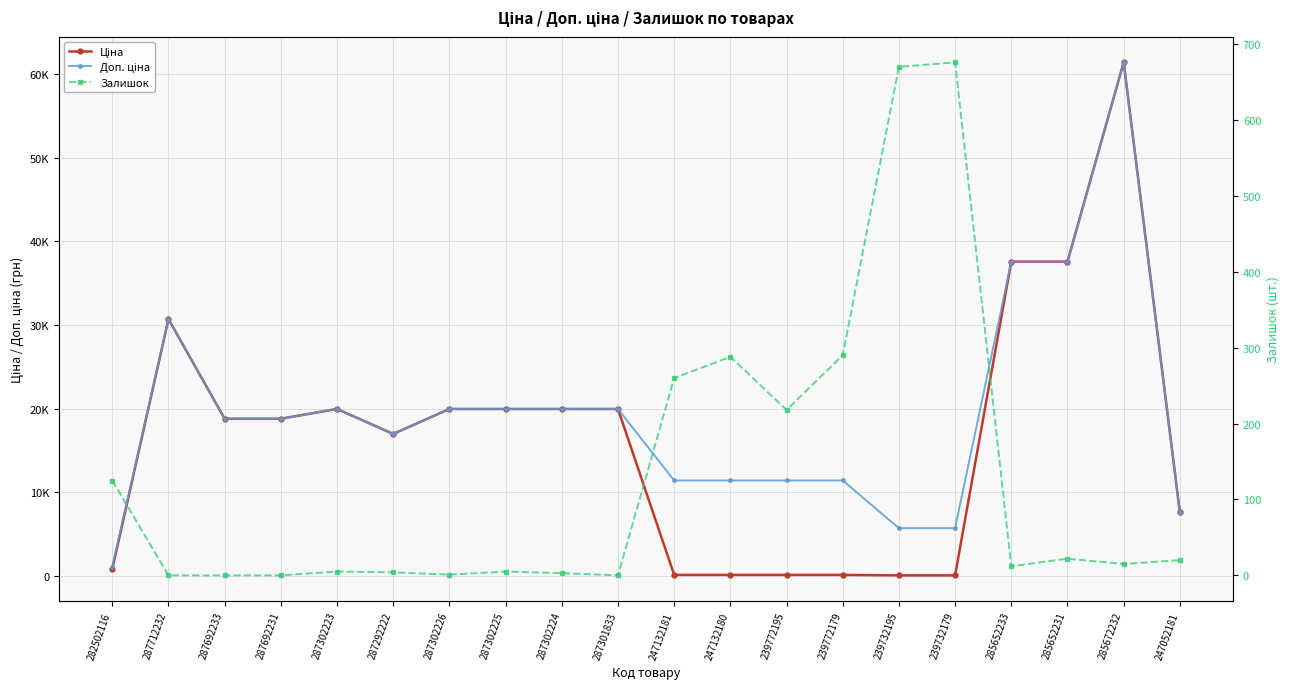

At how many categories does at least one series exceed 38175?

1